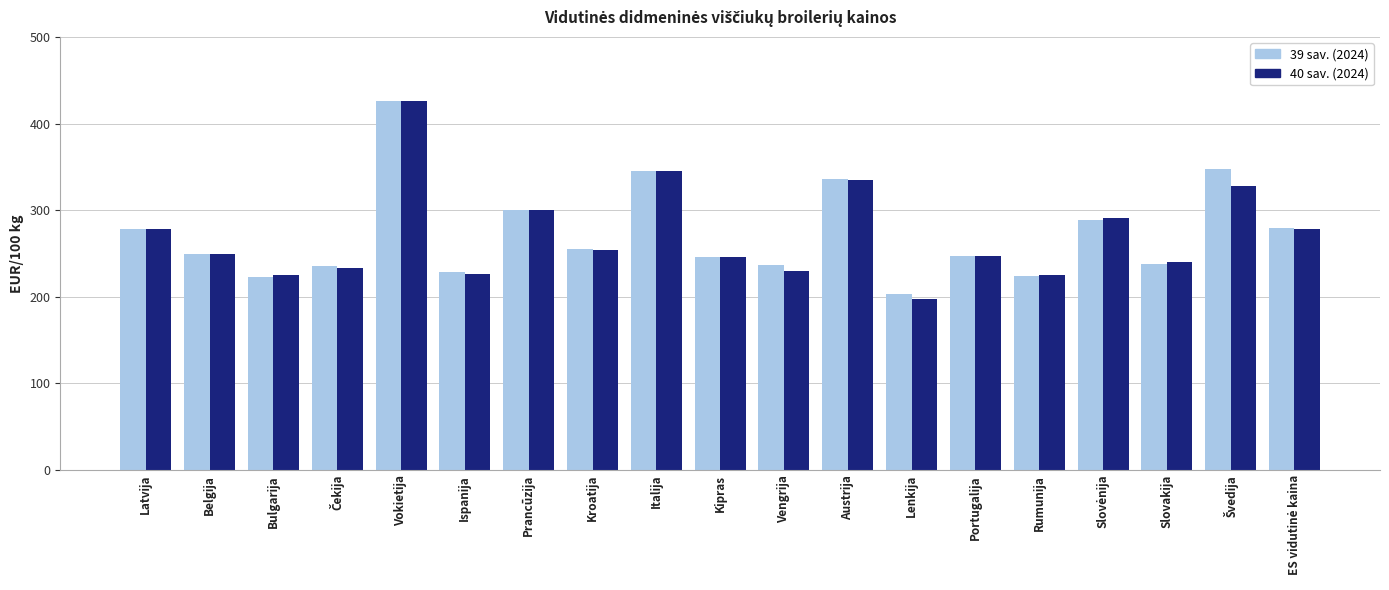

What is the total value across all series at Vokietija?

852.0